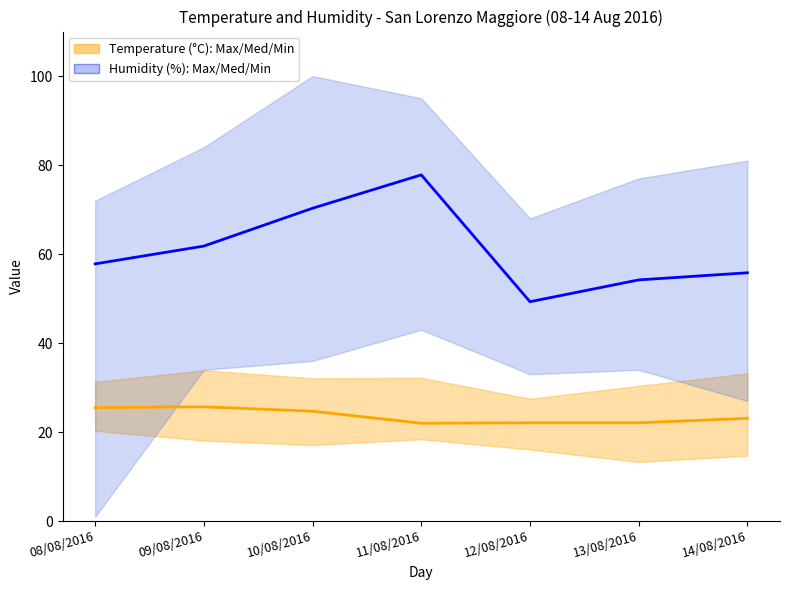

What is the total value across all series at 10/08/2016?

95.0